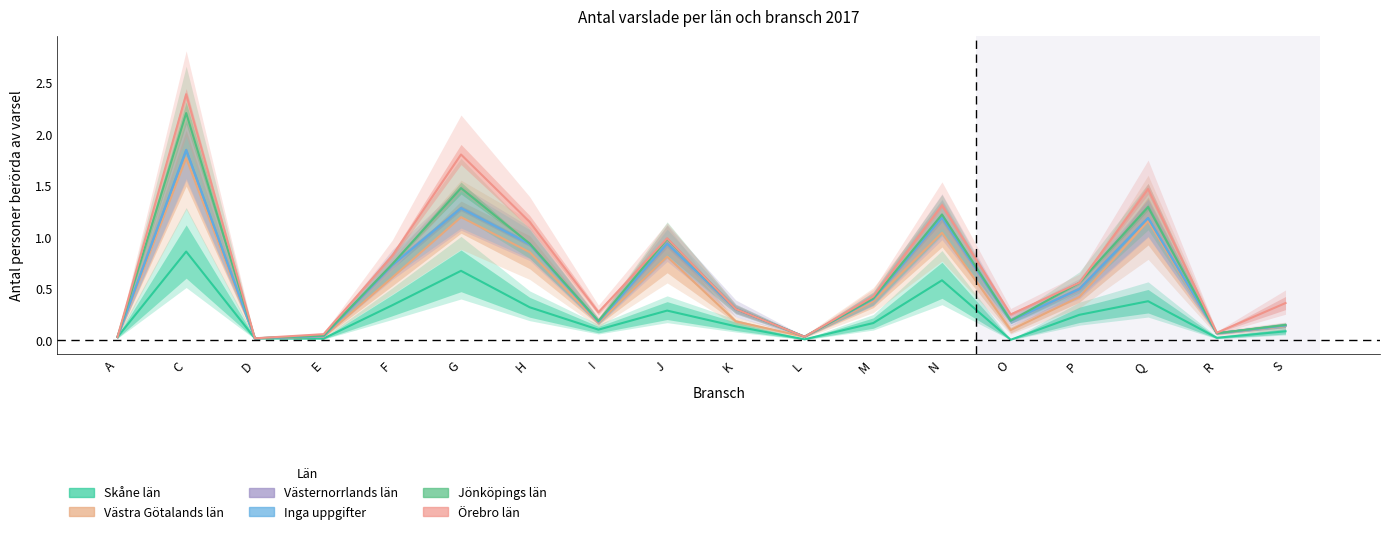

Rank the categories by Jönköpings län value from lowest to highest.

D, A, L, E, R, S, I, O, K, M, P, F, H, J, N, Q, G, C